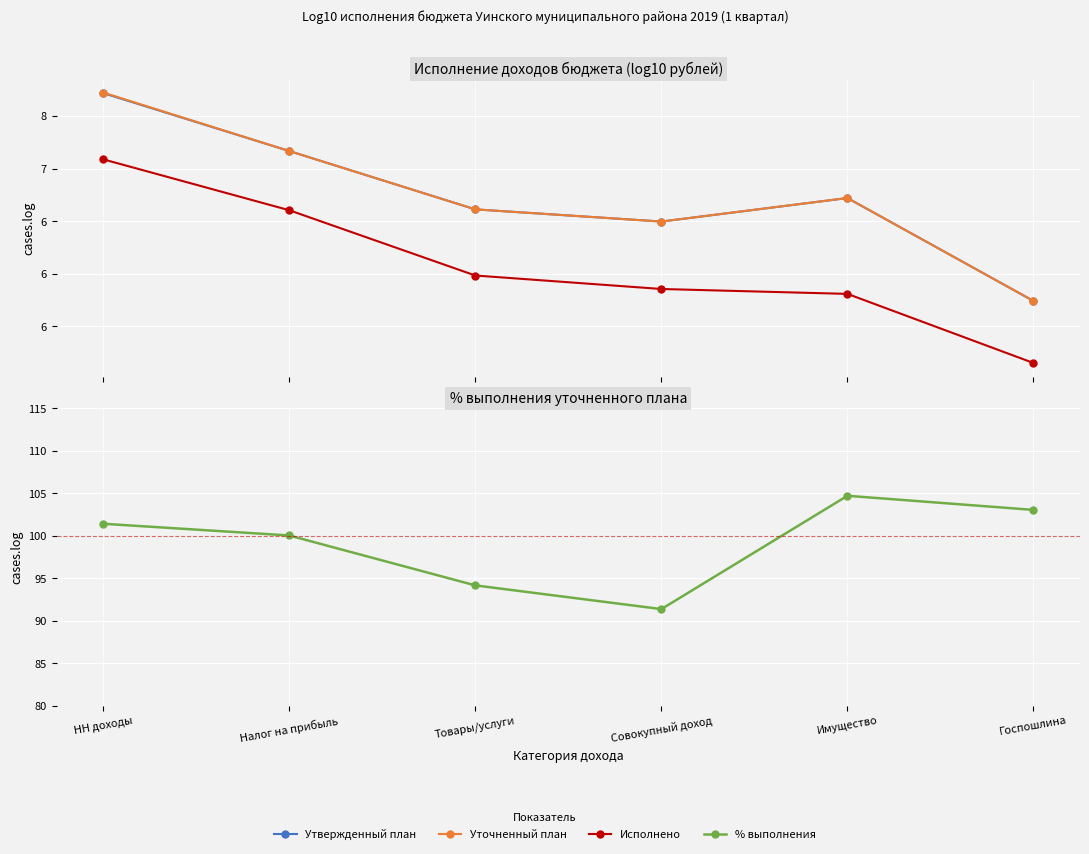

True or false: % выполнения has a value of 100.0 at Налог на прибыль.

True